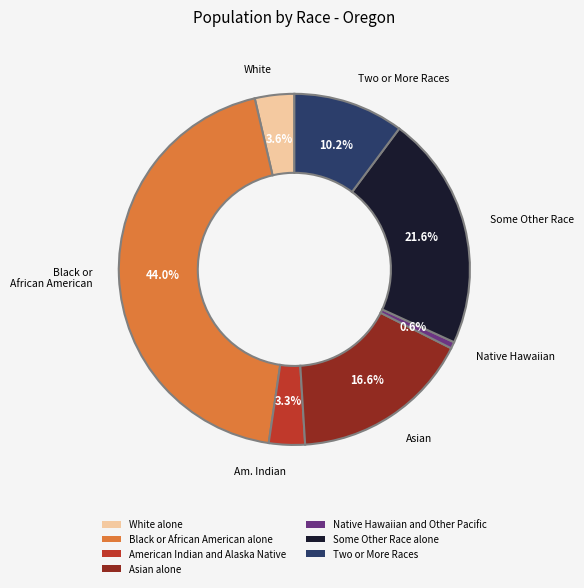

Which slice is the smallest?

Native Hawaiian and Other Pacific